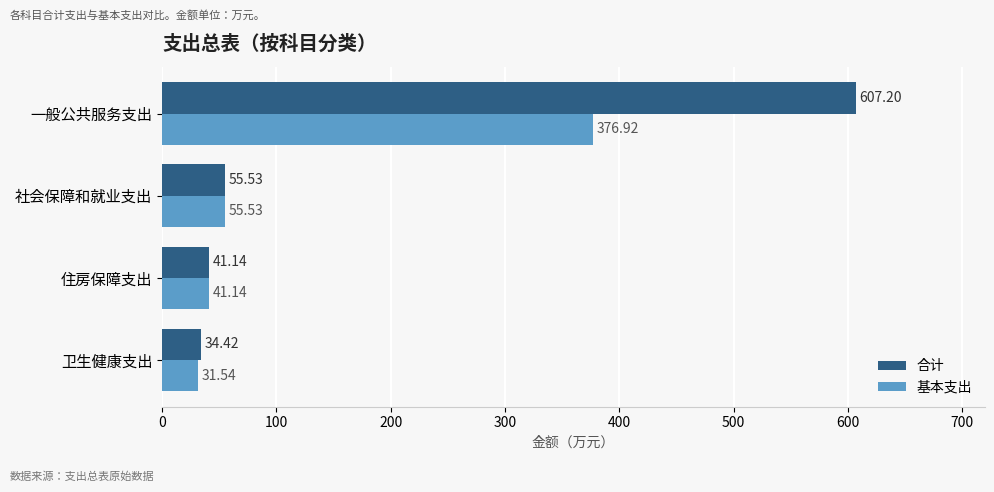

What is the sum of all 合计 values?

738.3